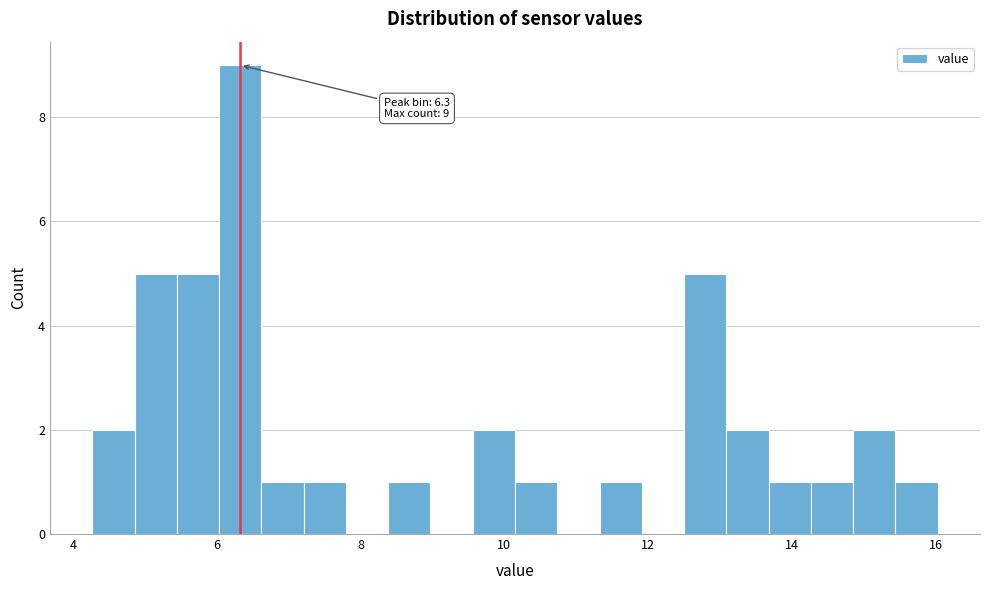

Around what value on the x-axis is the tallest bar? Give the approximate position of its centre, as read against the axis.

6.4